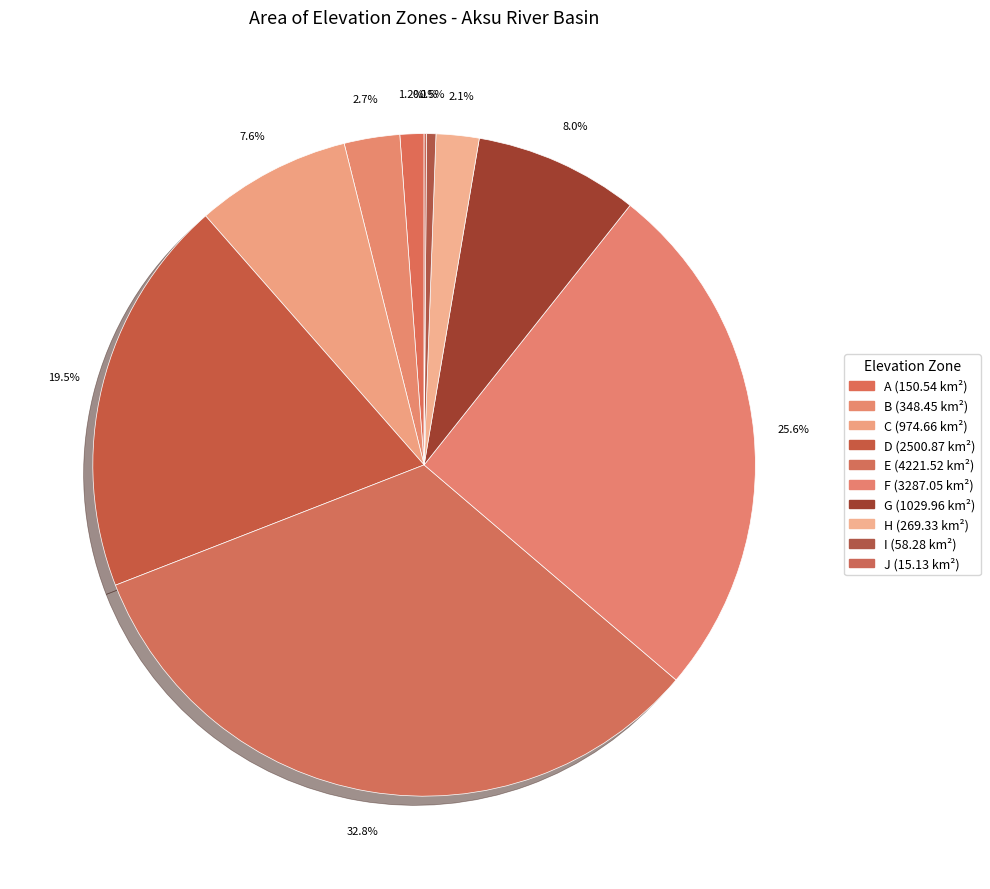

Between I and C, which is larger?

C